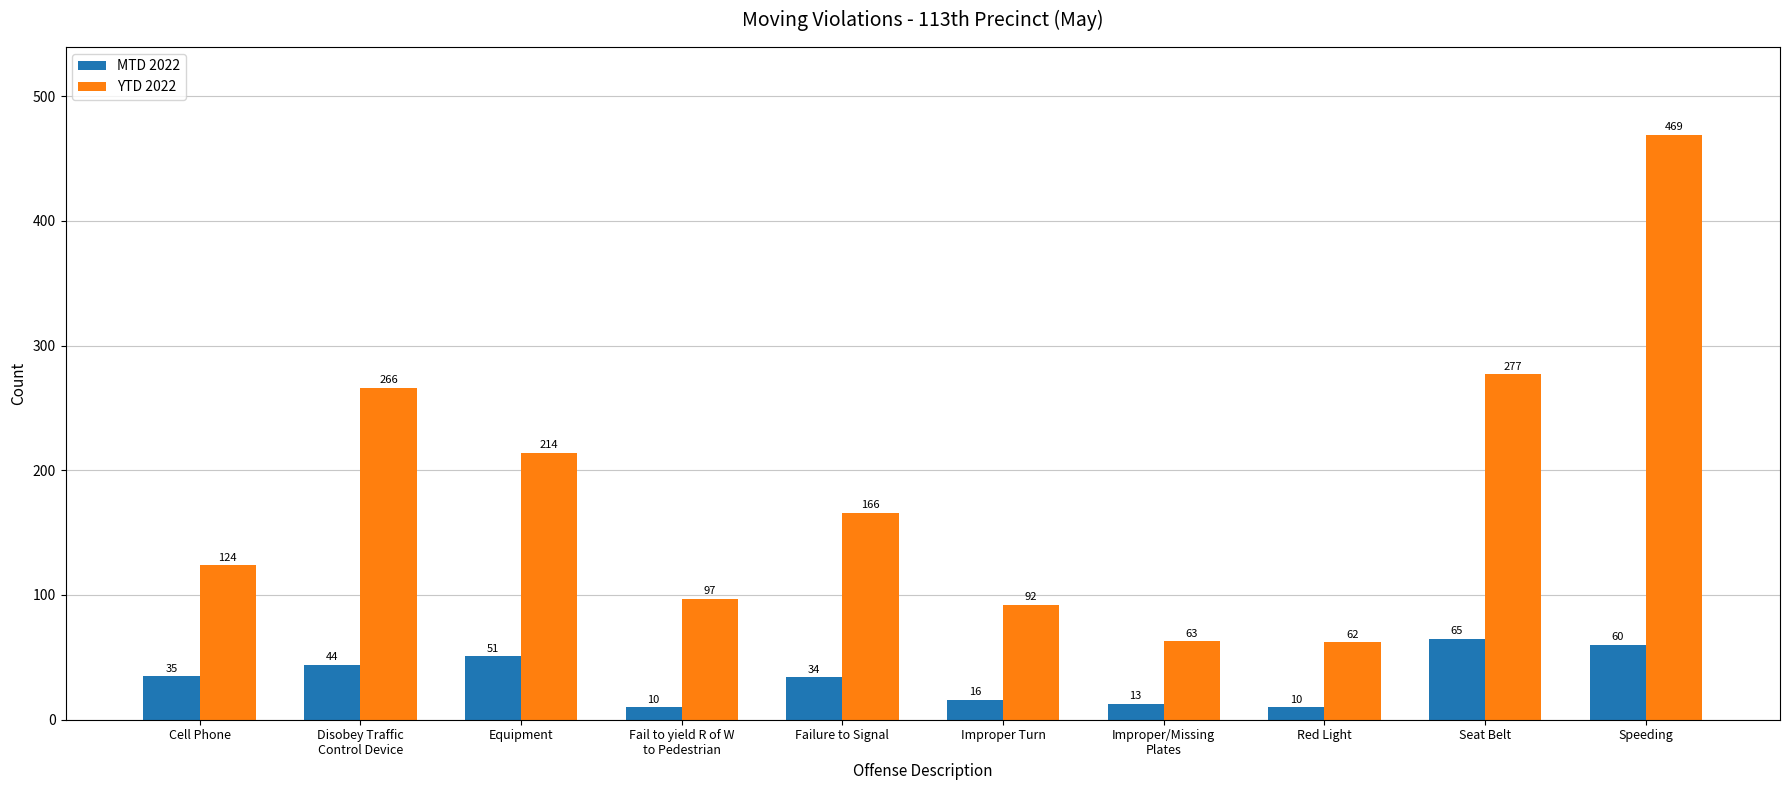

Does the chart contain stacked bars?

No